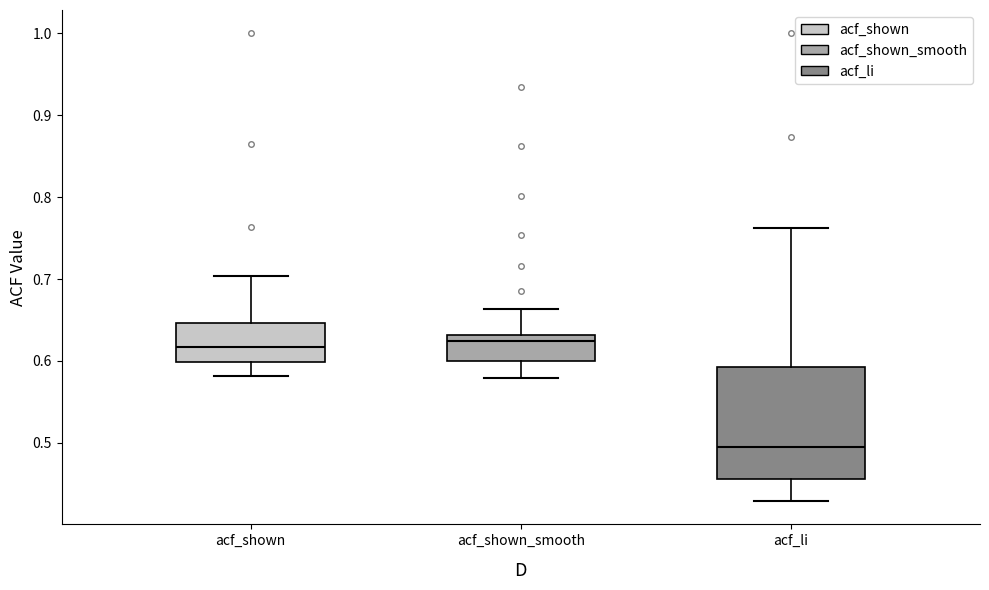

Which box is the tallest, from its lower edge to its upper edge?

acf_li